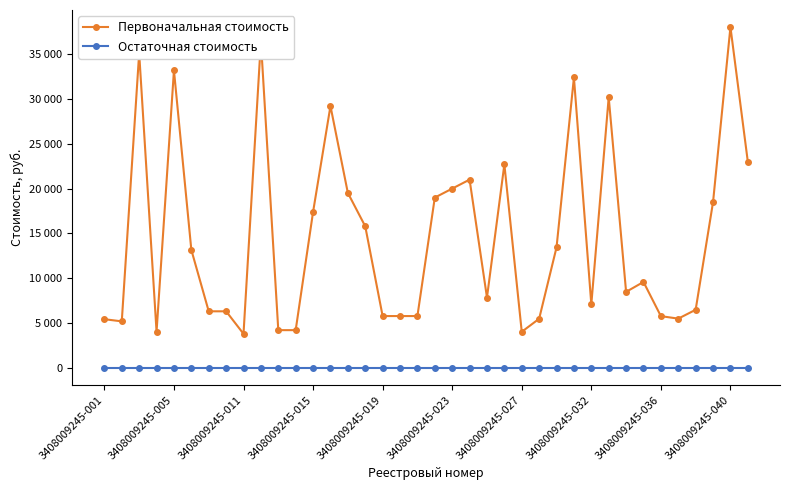

Is this an area chart (filled region under the line)?

No